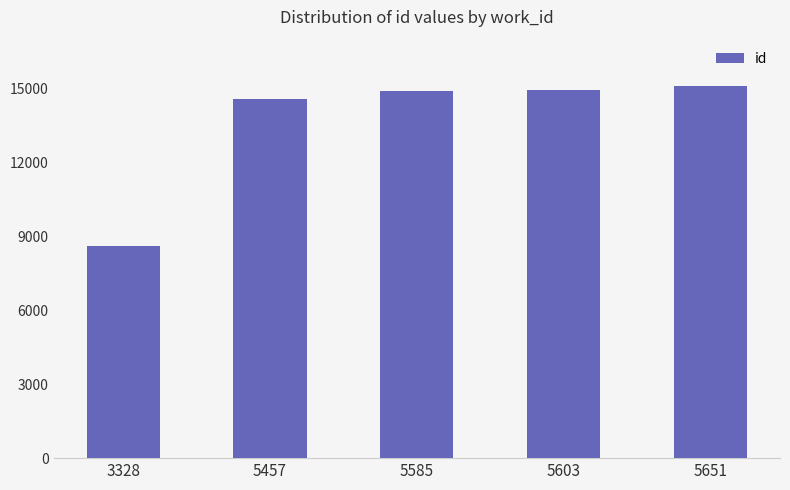

What is the difference between the maximum and minimum values?

6505